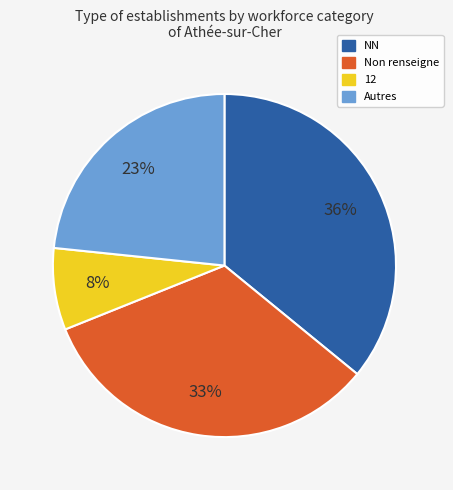

To the nearest percent, what is the average slice percentage?

25%